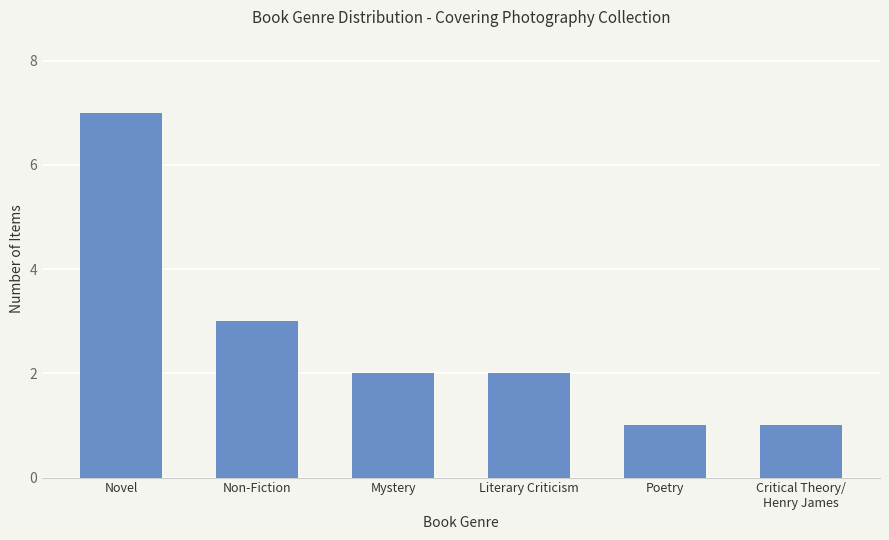

Reading right to left, transcribe all the data shown in this chart.

Critical Theory/
Henry James=1	Poetry=1	Literary Criticism=2	Mystery=2	Non-Fiction=3	Novel=7